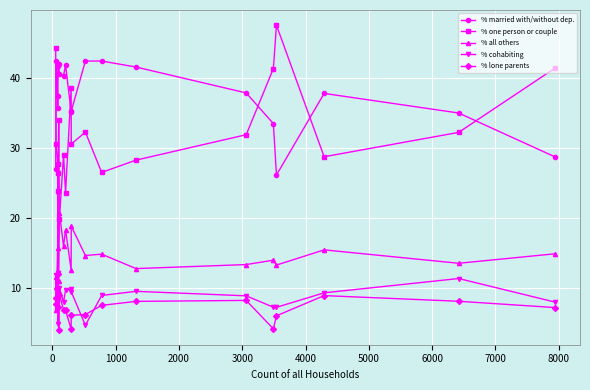

At how many categories does at least one series exceed 23?

20